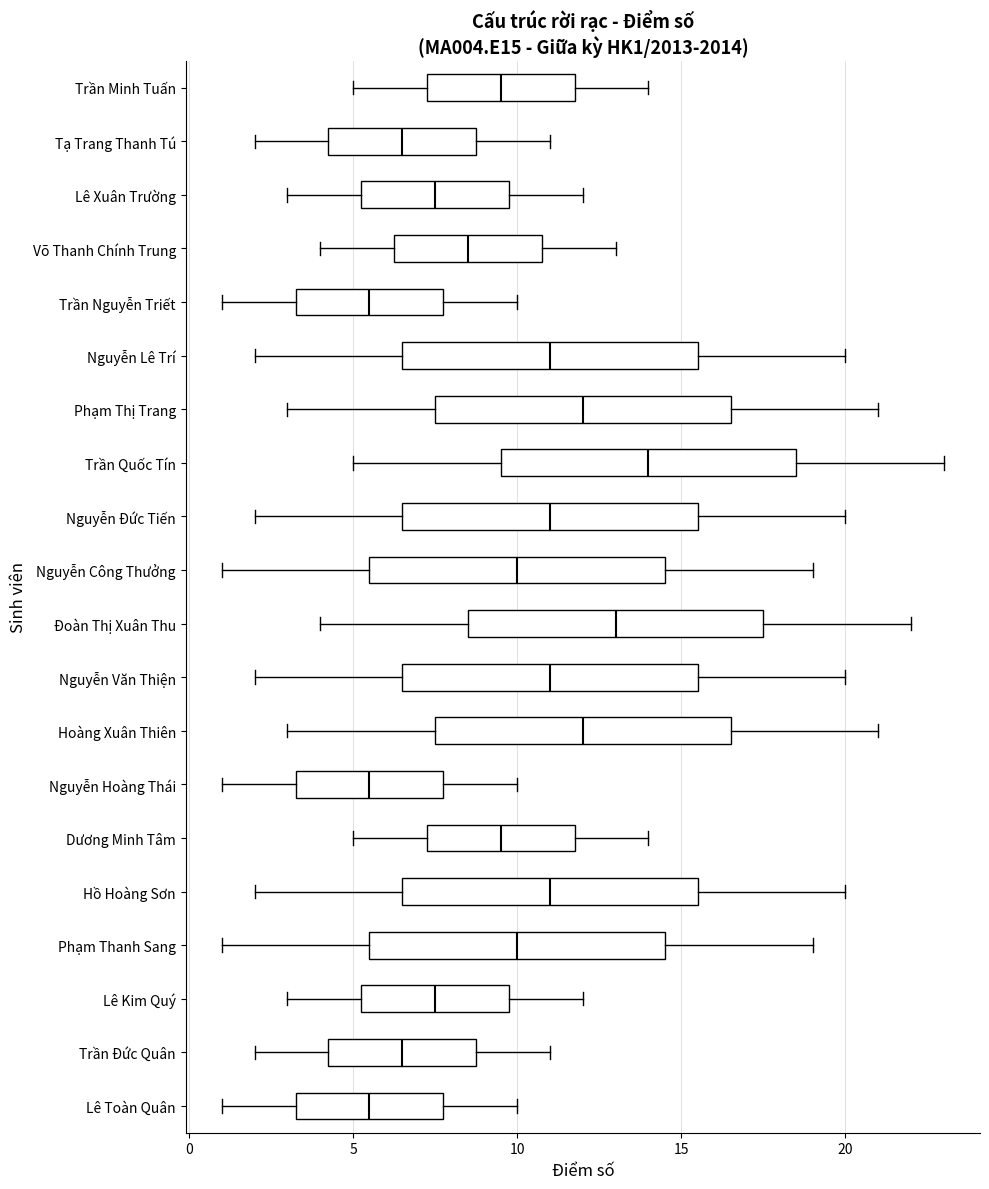

Where does the left whisker of the box for Nguyễn Hoàng Thái end on the x-axis? The values are not printed on the chart, so give them approximately, as read against the axis.

1.0